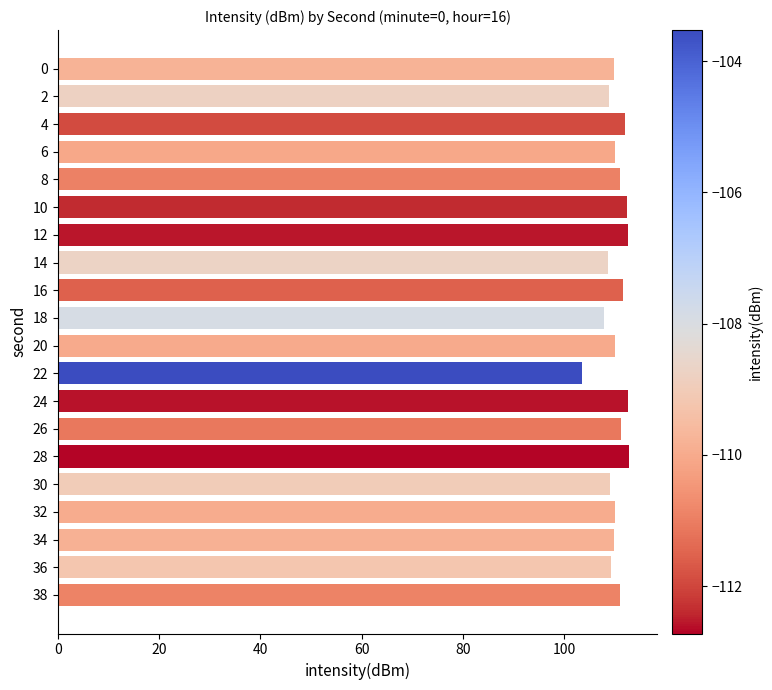

How many series are shown in this chart?

1